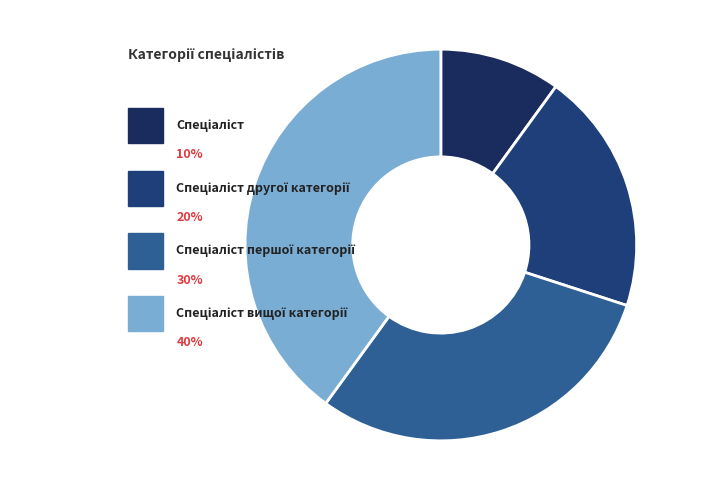

Does Спеціаліст другої категорії account for over 50% of the chart?

No